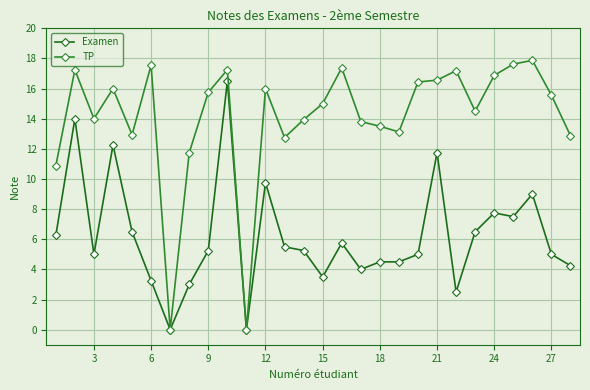

At how many categories does at least one series exceed 10?

26